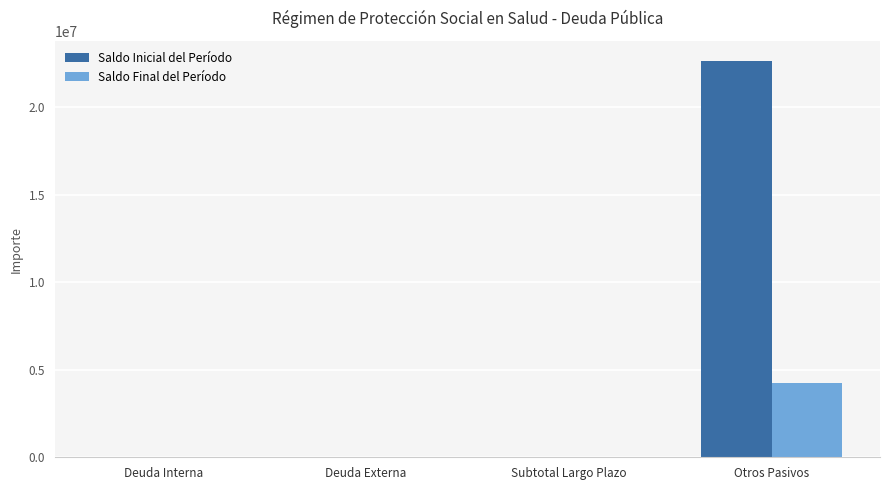

Which series has the largest total across all categories?

Saldo Inicial del Período